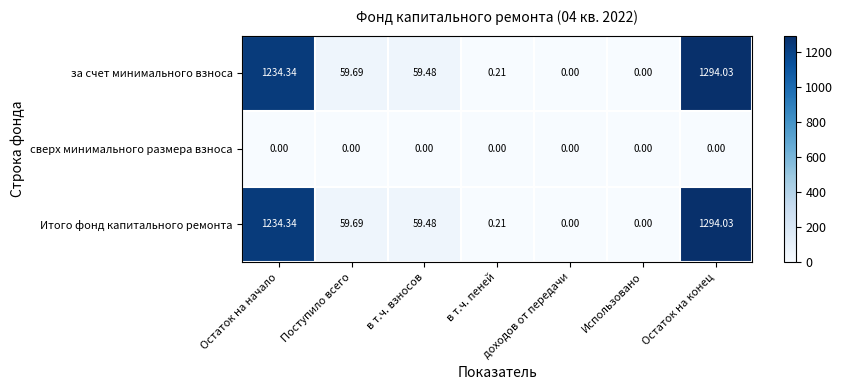

Is the value of Итого фонд капитального ремонта at Остаток на начало greater than the value of сверх минимального размера взноса at Использовано?

Yes